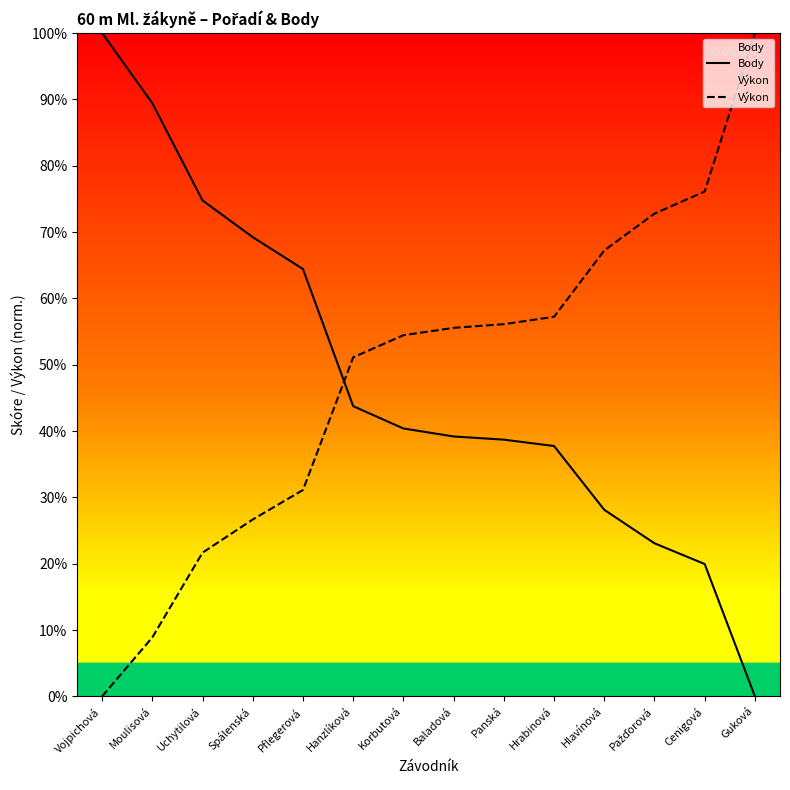

True or false: Výkon has more than 0 points higher than both neighbors.

False